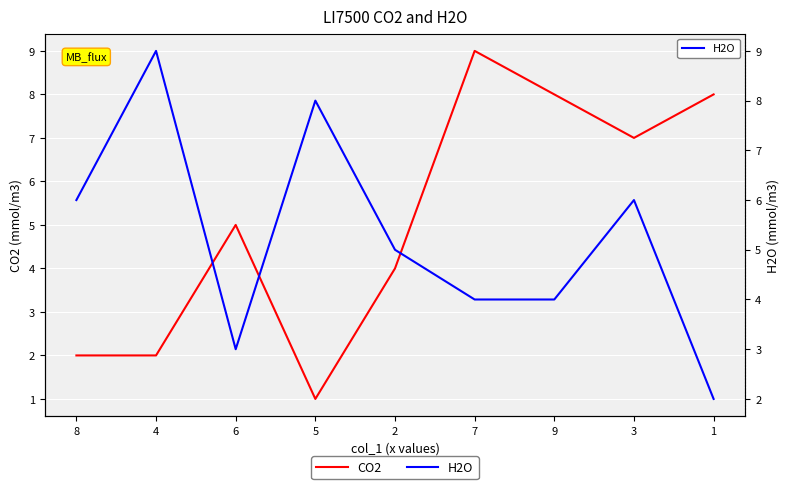

True or false: H2O has a value of 3 at 6.

True